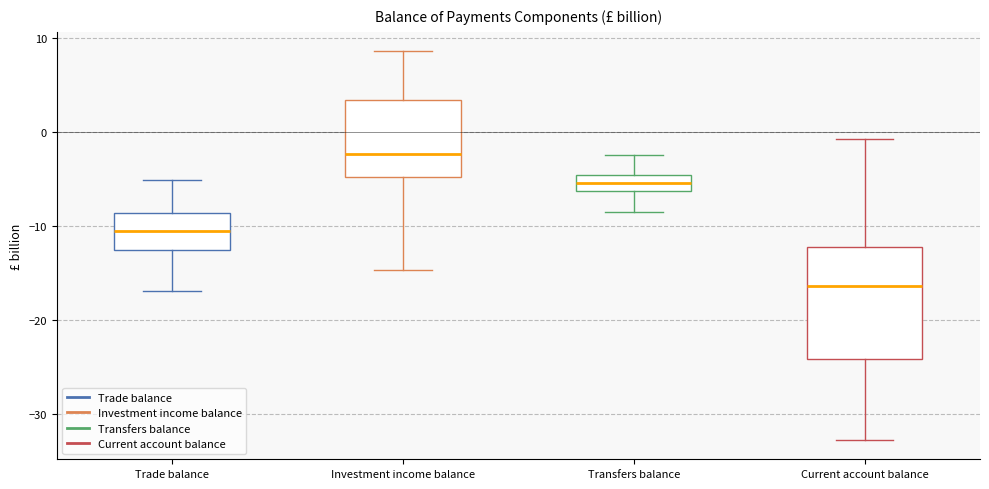

Comparing the boxes themselves (not the whiskers), which one is the tallest?

Current account balance